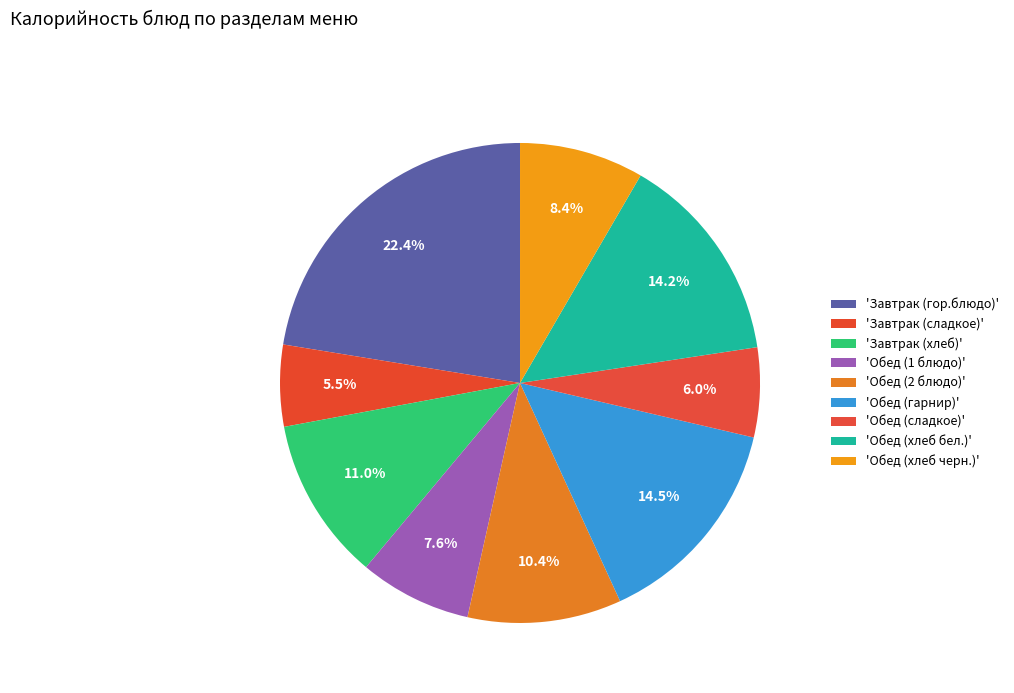

How many segments does this pie chart have?

9